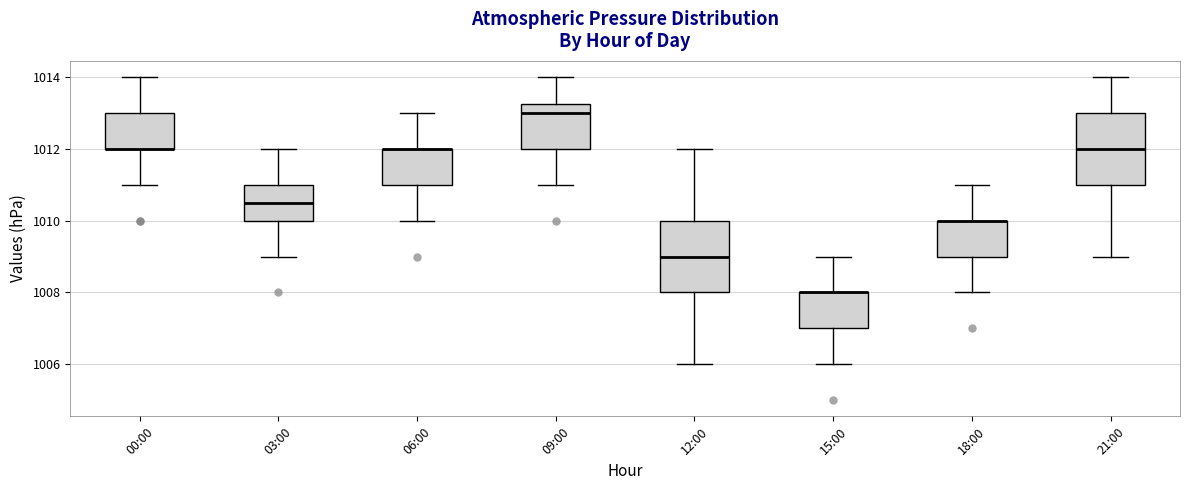

Where does the lower whisker of the box for 03:00 end on the y-axis? The values are not printed on the chart, so give them approximately, as read against the axis.

1009.0